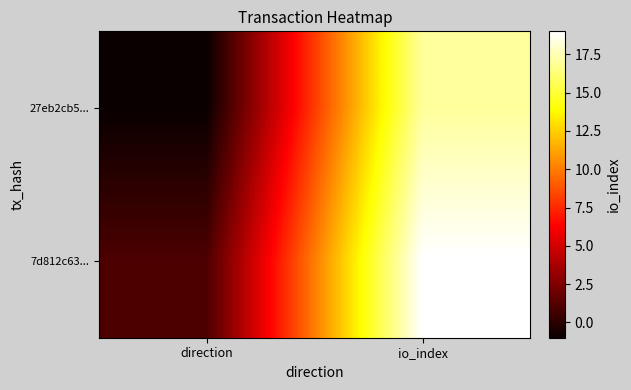

What is the minimum value shown in the chart?

-1